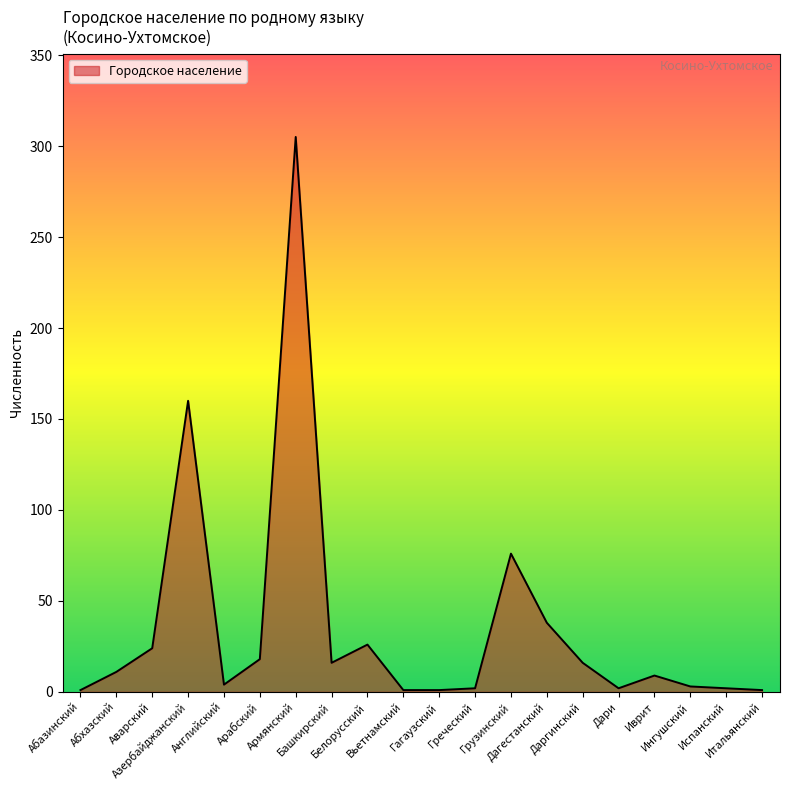

What is the maximum value shown in the chart?

305